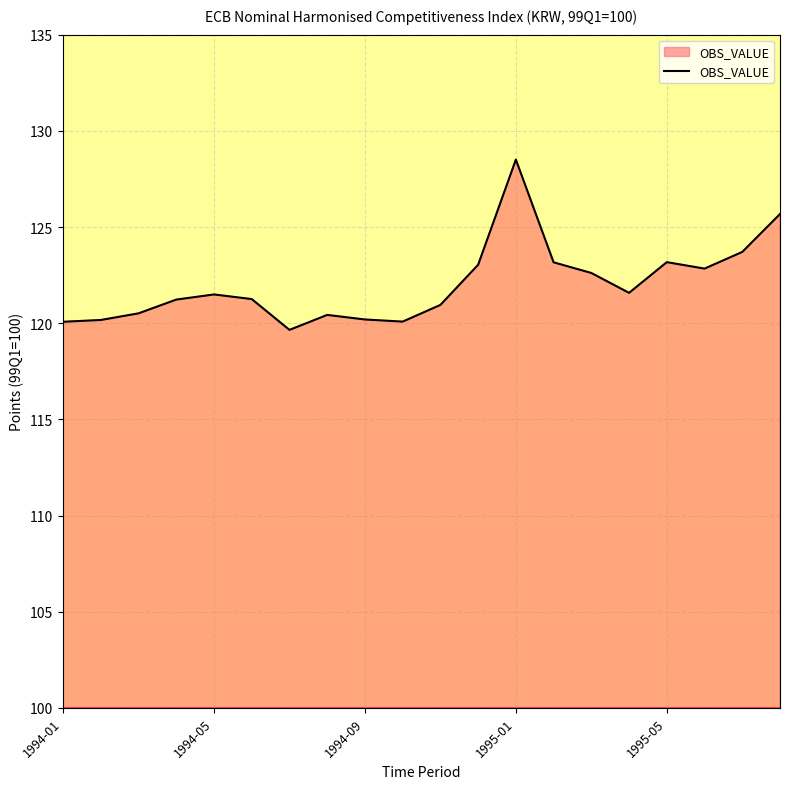

What is the maximum value shown in the chart?

128.5